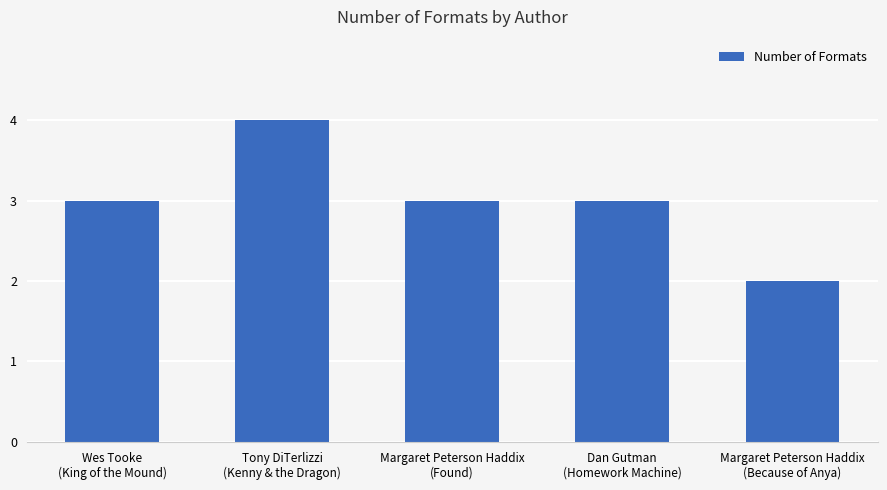

The chart shows a value of 3 at Wes Tooke
(King of the Mound). True or false?

True